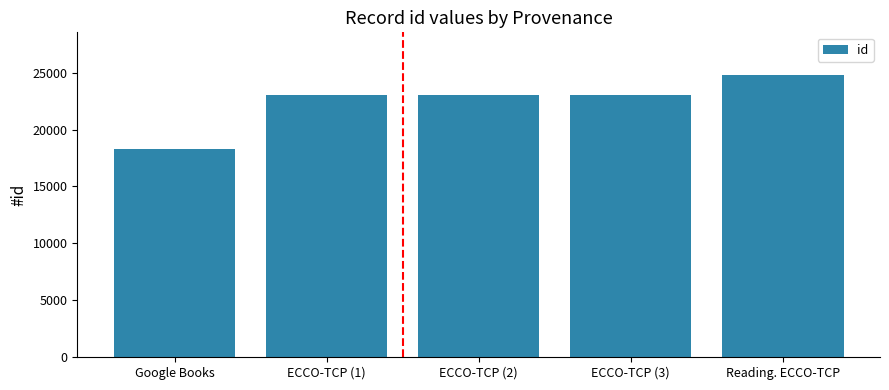

What is the average value?

22430